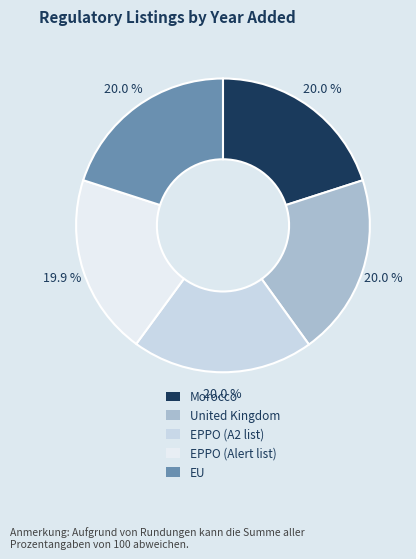

The EU slice represents 7% of the pie. True or false?

False